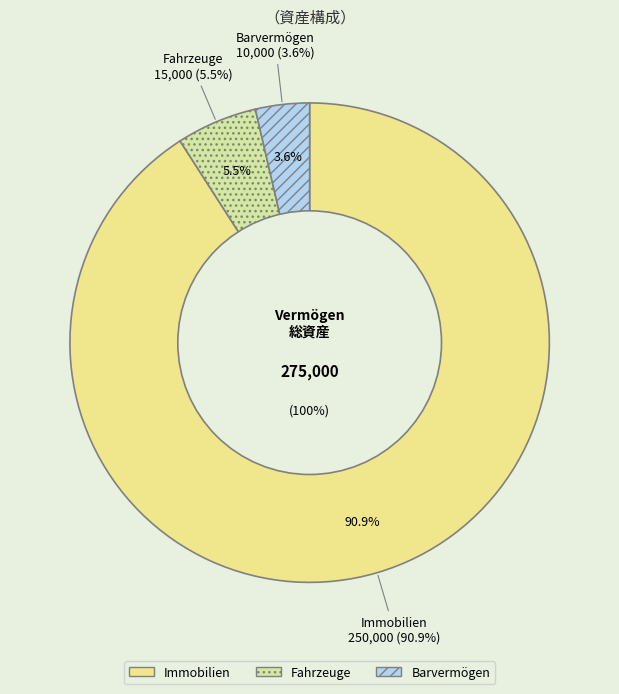

Is Immobilien the majority of the pie?

Yes